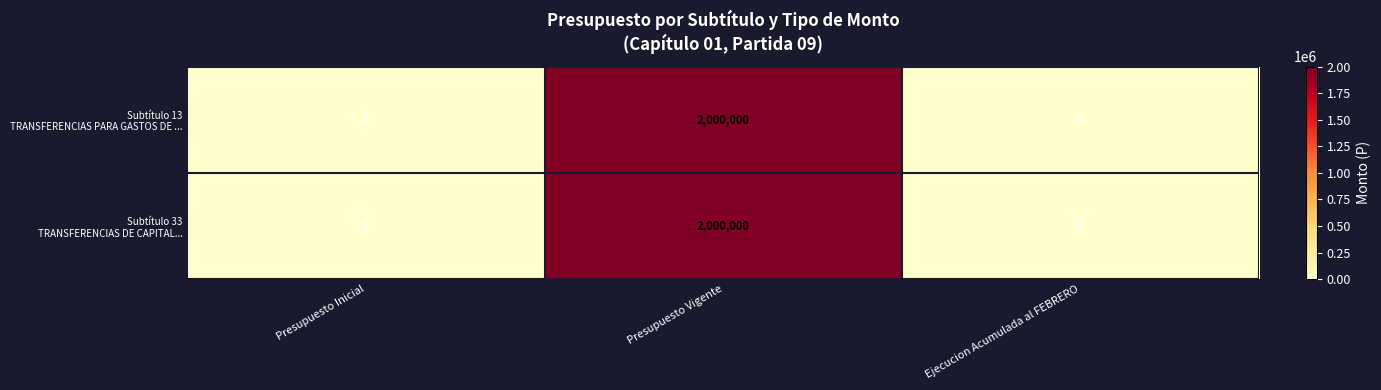

Which label corresponds to the largest value in the chart?

Presupuesto Vigente